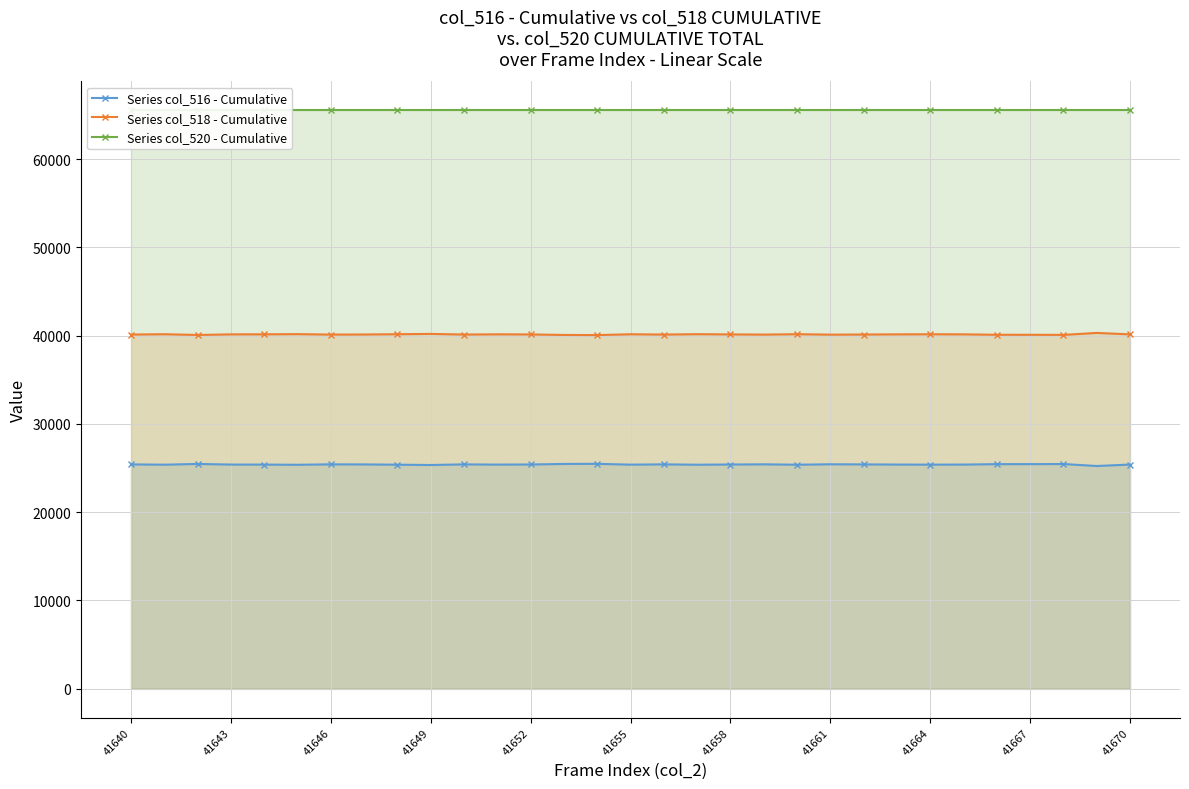

True or false: Series col_518 - Cumulative has more than 2 interior local peaks.

True